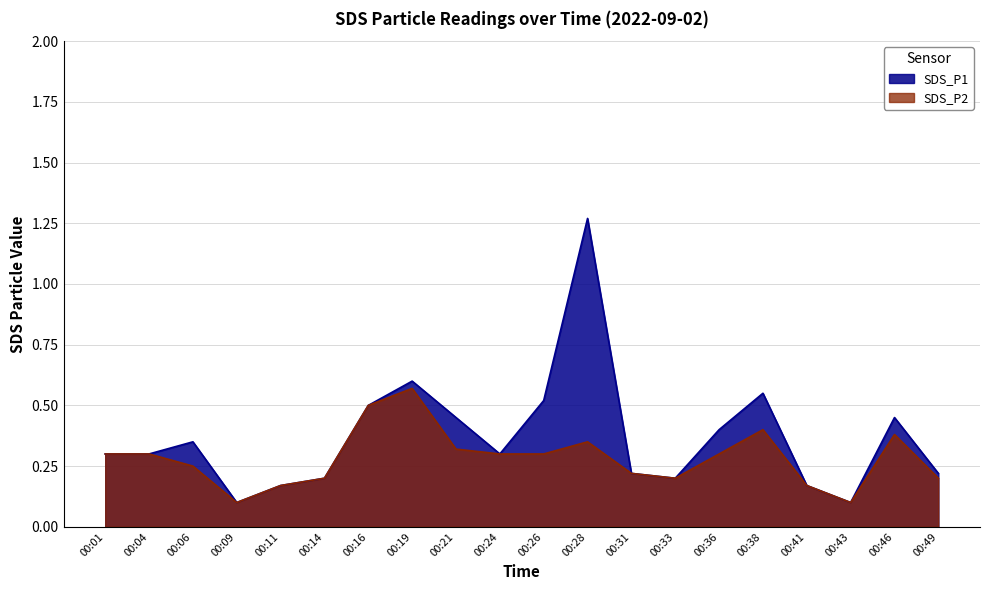

What is the sum of all SDS_P2 values?

5.6